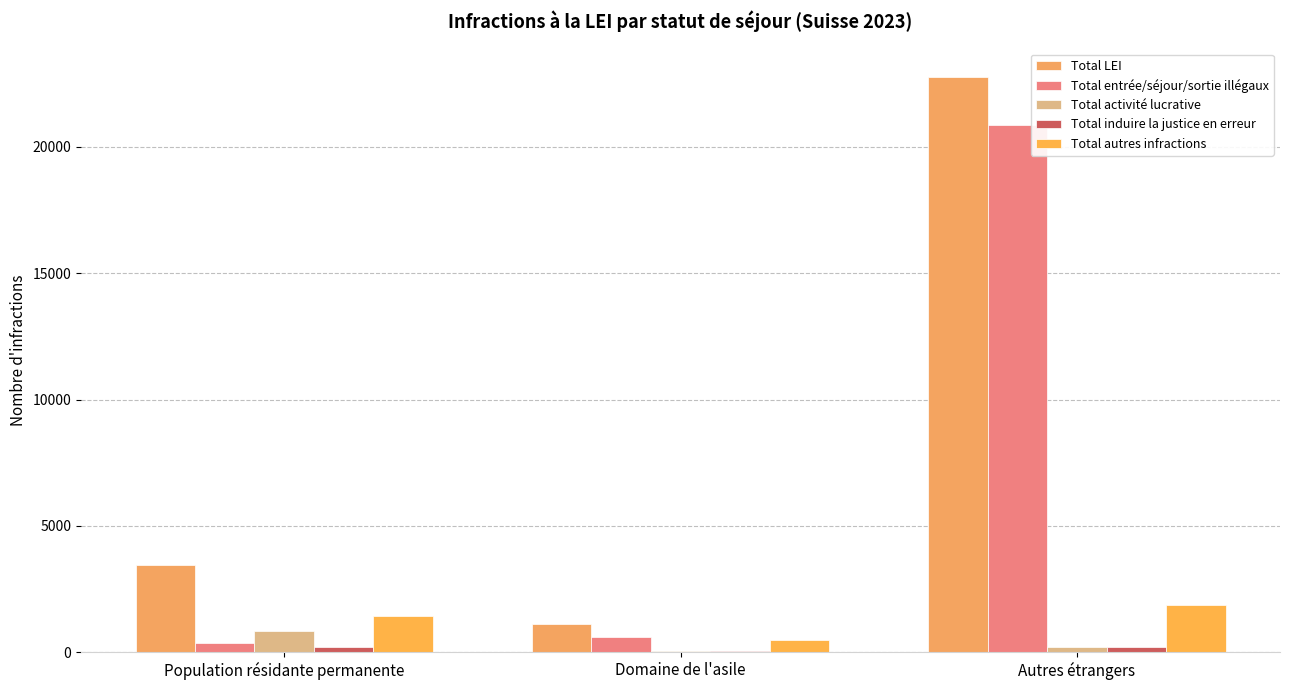

At which label does Total autres infractions reach its peak?

Autres étrangers